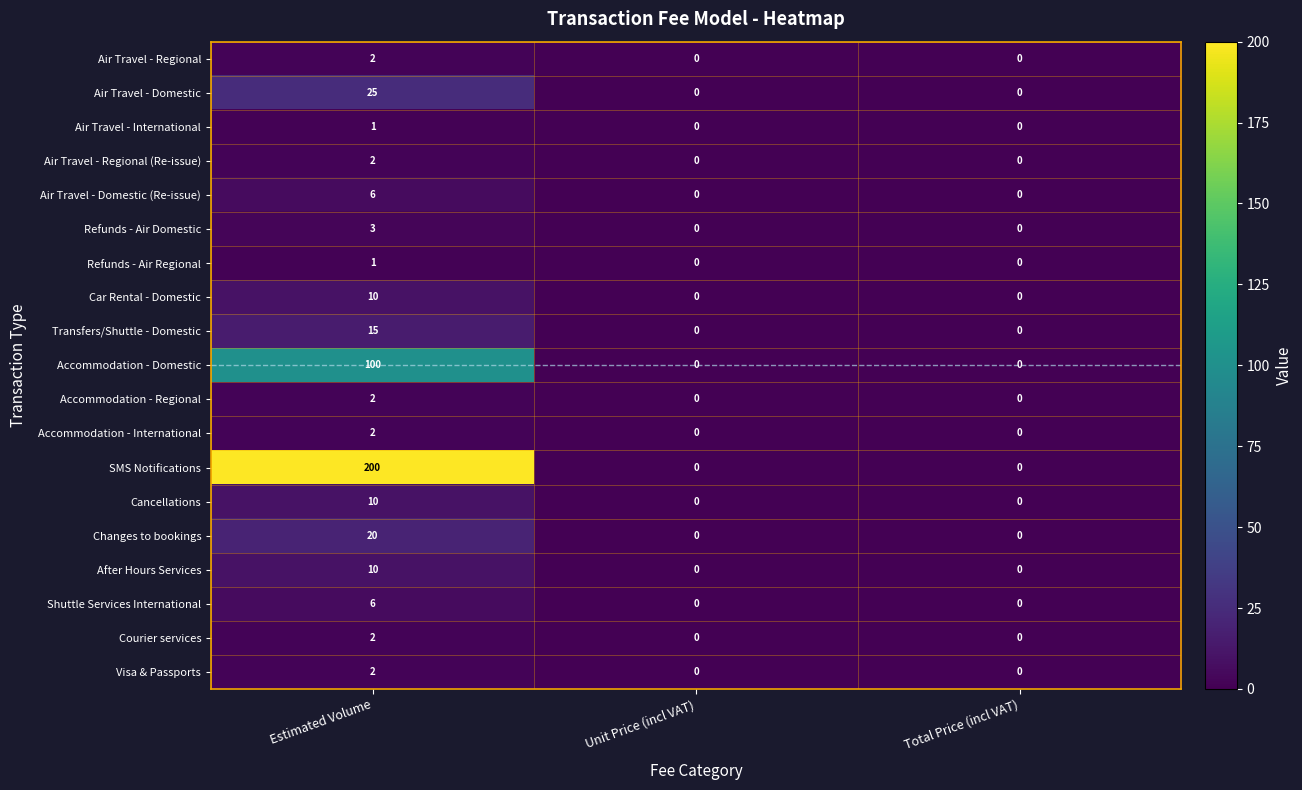

How many Visa & Passports values are between 0 and 2?

3